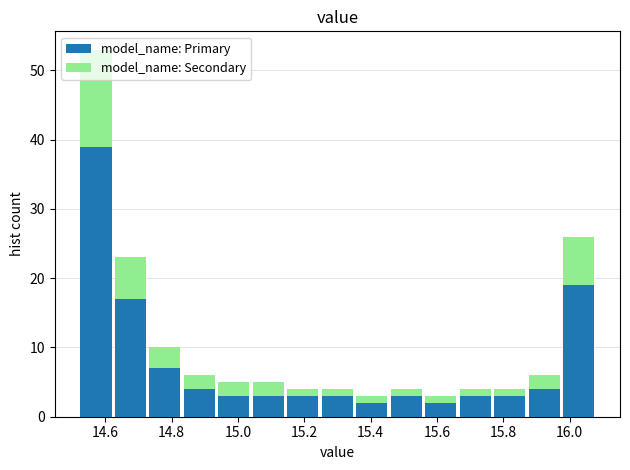

What is the total height of the stacked bar covering 15.144 to 15.248 on the x-axis? Neither the bar edges nor the heights are printed on the chart, so give them approximately, as read against the axes.

4